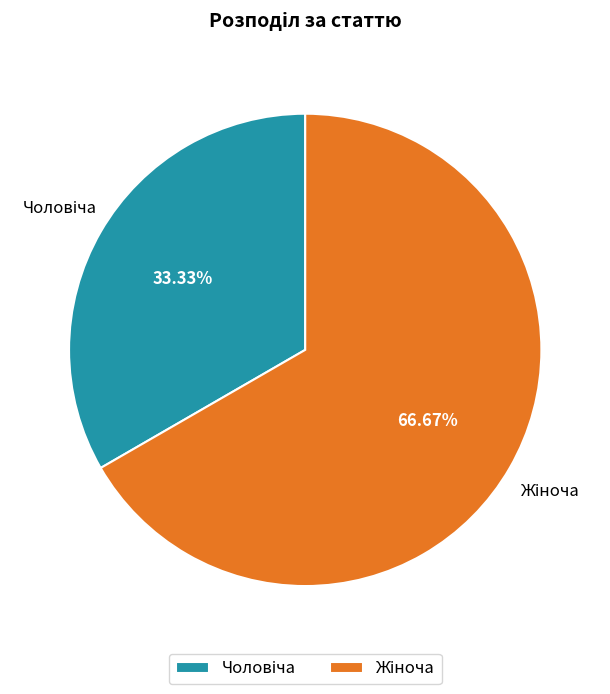

Does any single category account for the majority?

Yes